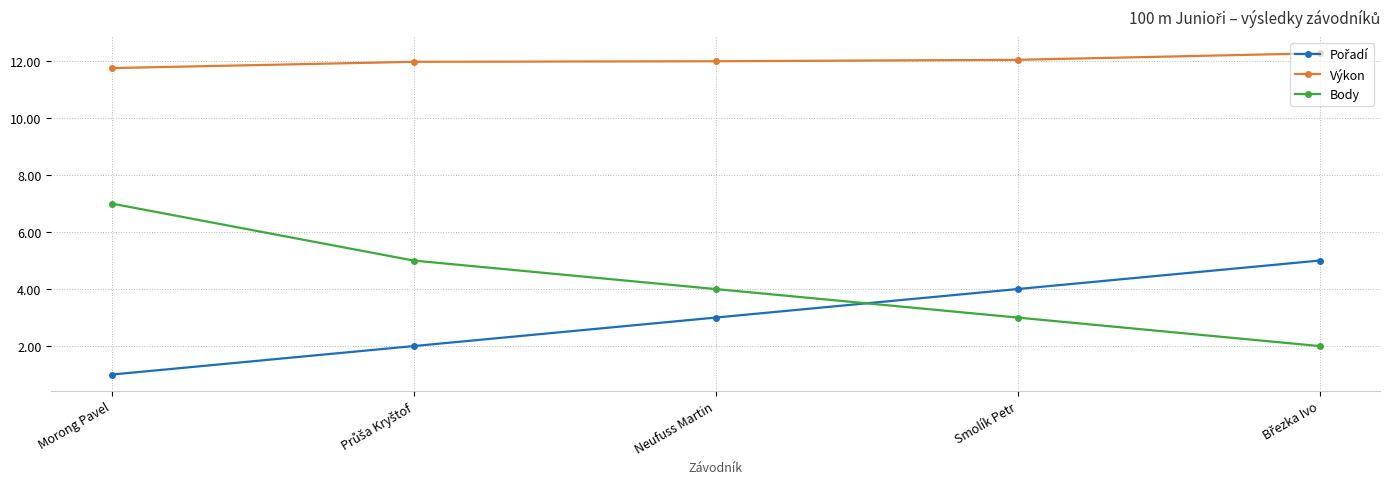

At which label does Výkon reach its minimum?

Morong Pavel